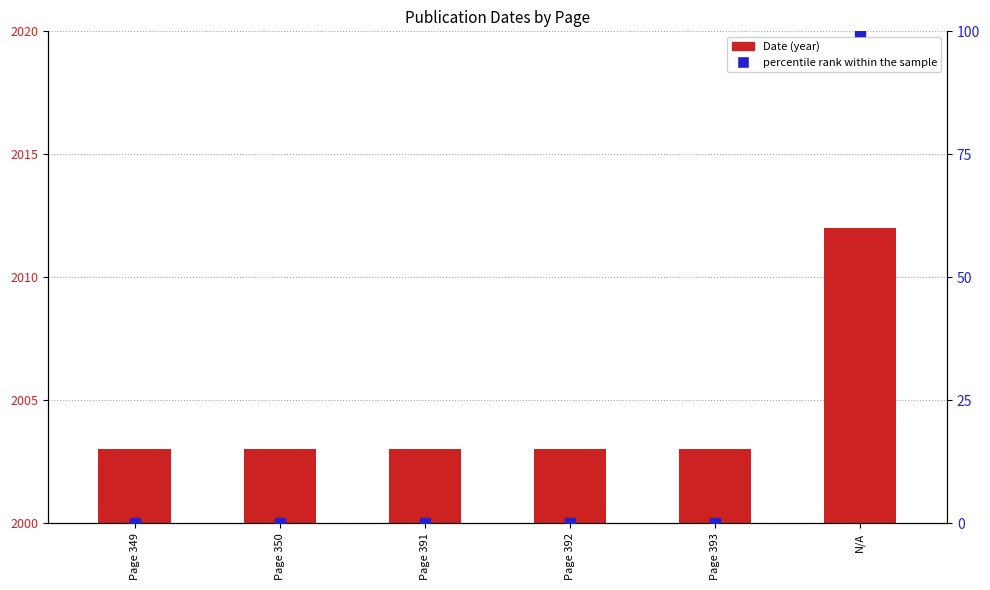

Which series has the largest total across all categories?

percentile rank within the sample